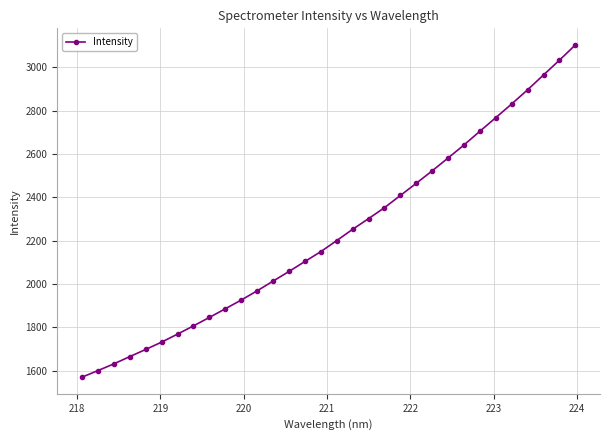

What is the average value?

2233.3